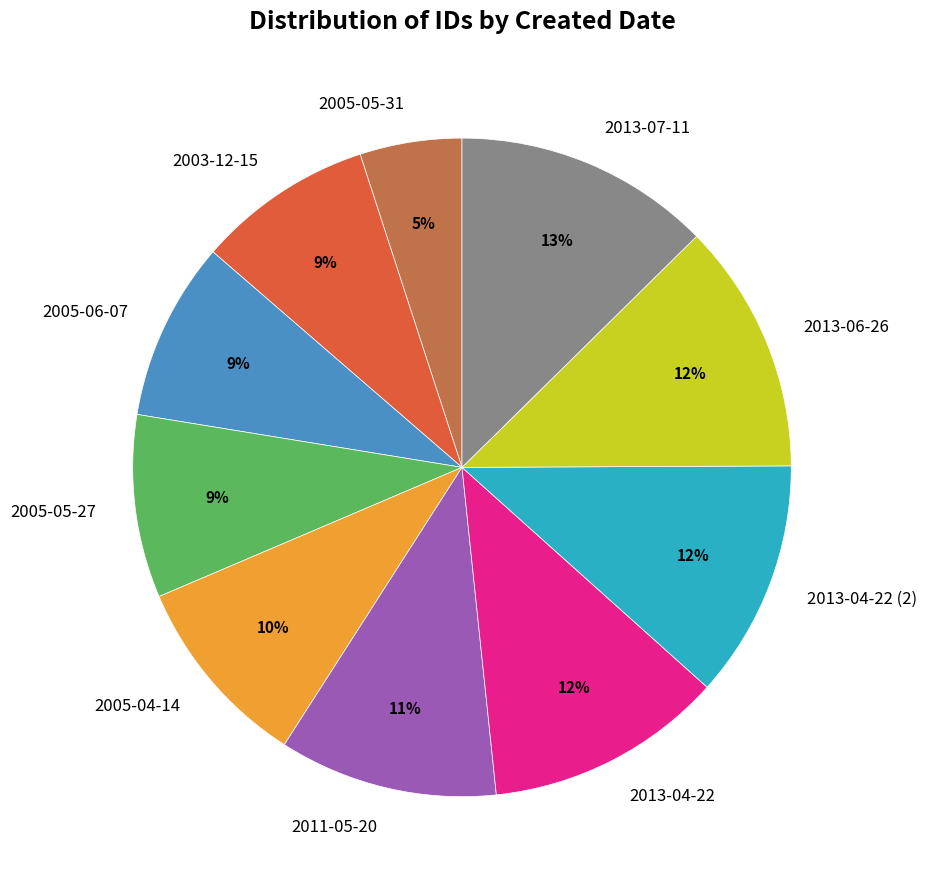

Count the number of slices in the pie.

10